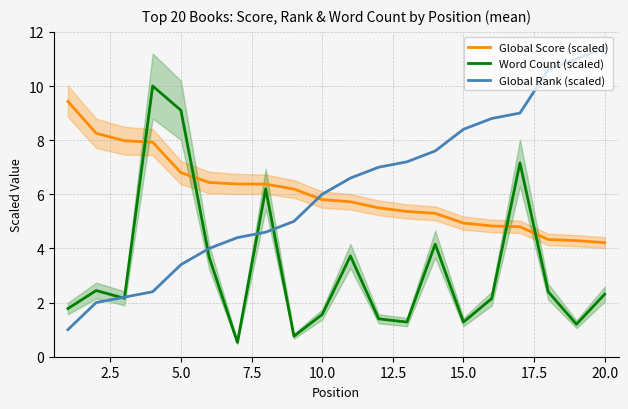

Count the number of categories in the chart.

20